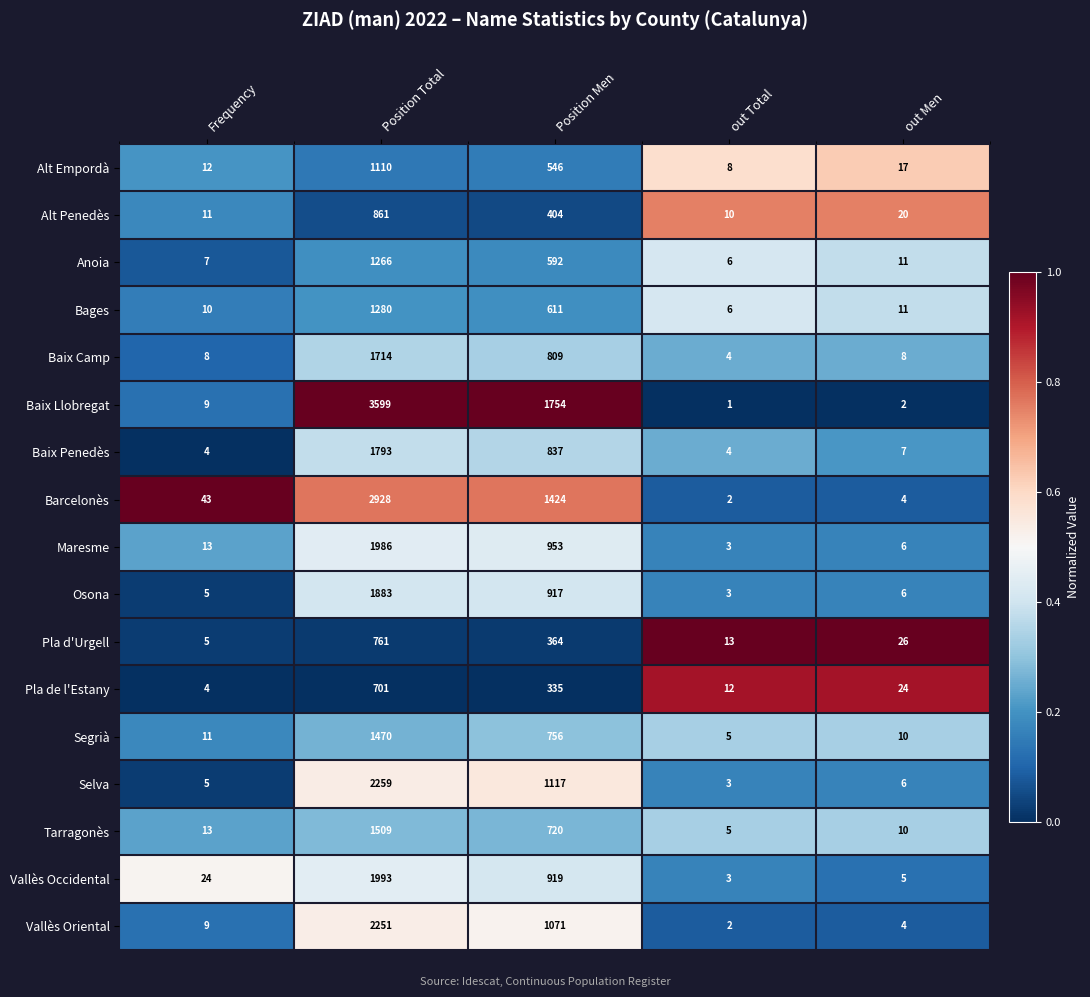

List the labels in order of Osona value, largest first.

Position Total, Position Men, out Men, Frequency, out Total